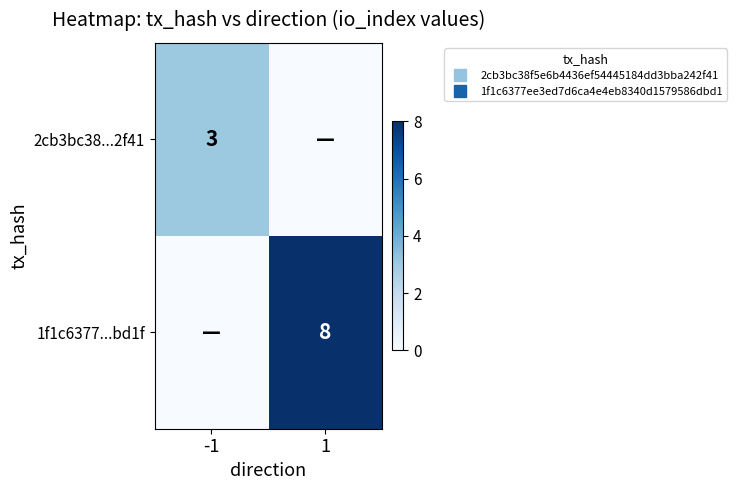

Count the 2cb3bc38...2f41 values in the range 0 to 3.

2